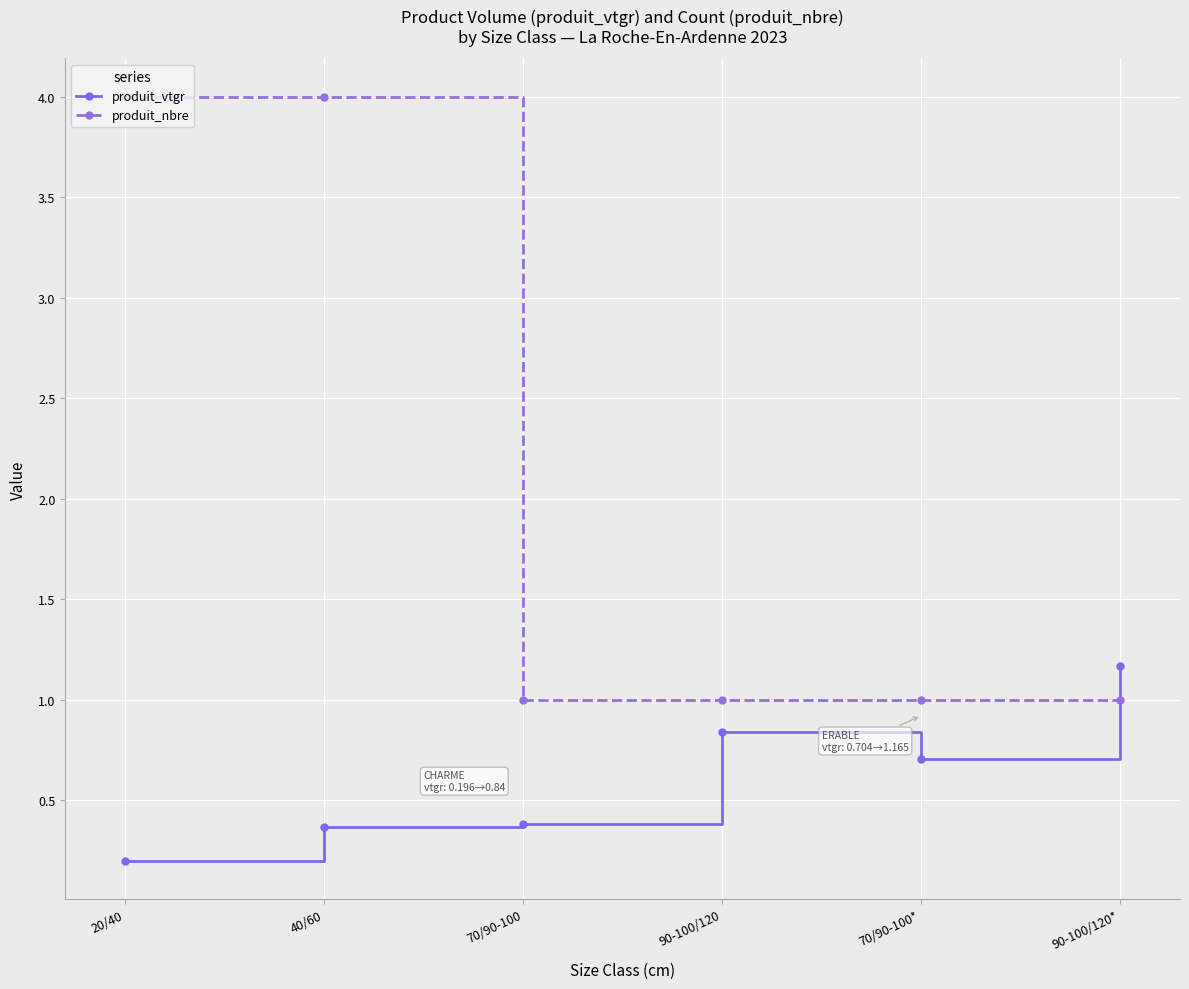

What is the sum of the produit_vtgr values at 70/90-100 and 90-100/120*?

1.5